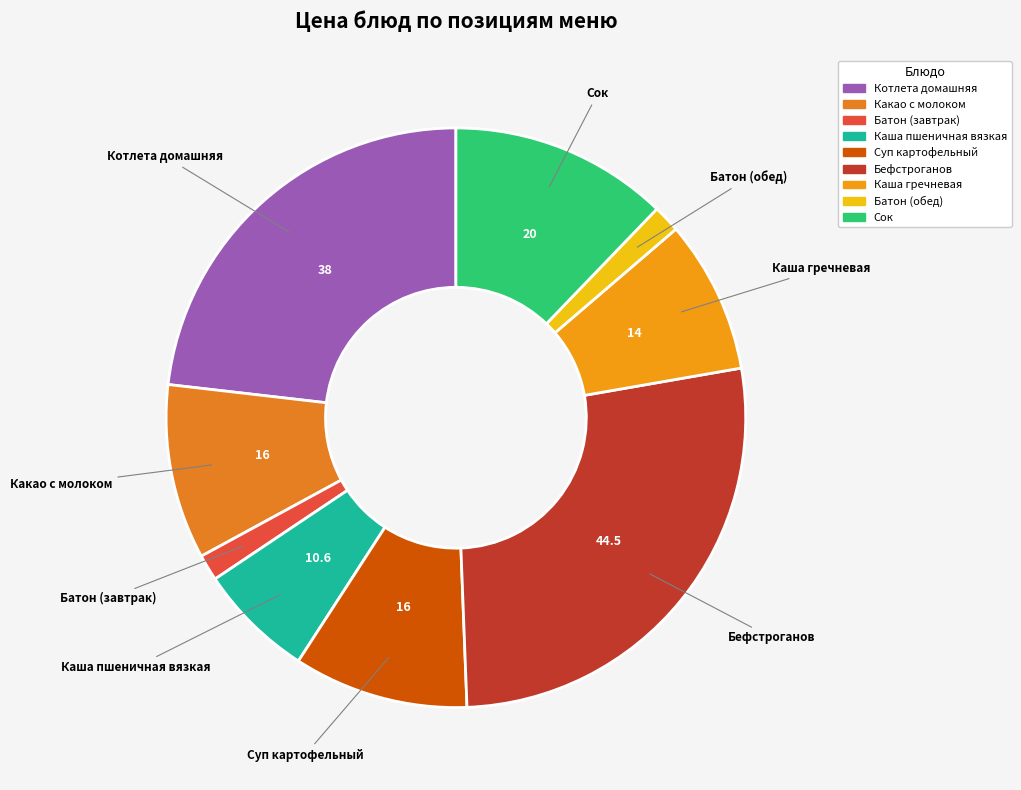

Which slice is the largest?

Бефстроганов